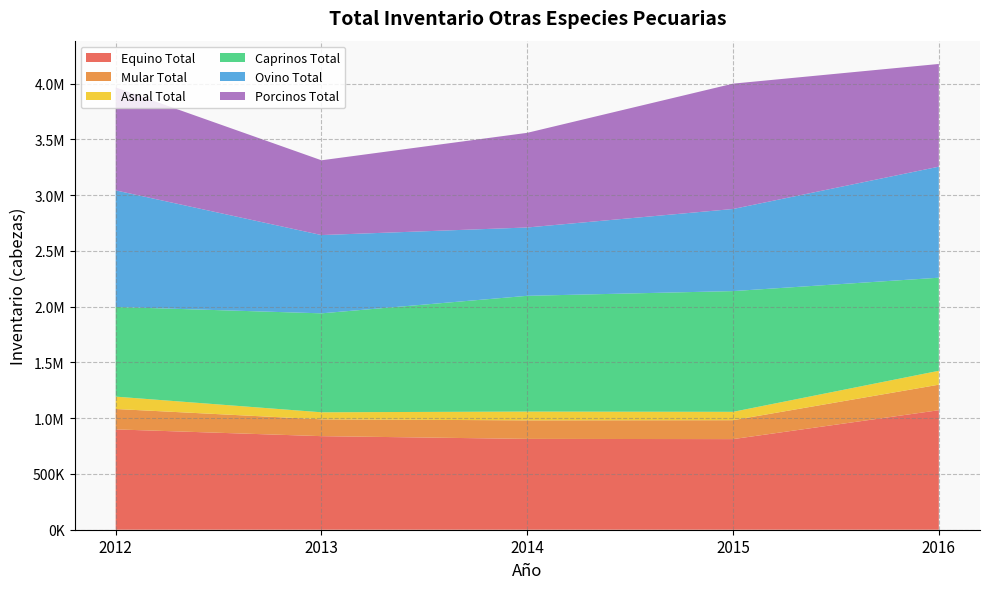

Reading left to right, extract all data points from this chart.

Equino Total: 899813.4	839181.9	814607.6	812628.7	1071933.6
Mular Total: 182900.4	150702.3	166328.7	169637.8	228765.1
Asnal Total: 110986.2	63332.8	78734.5	75071.8	124720.9
Caprinos Total: 803915.6	887454.7	1038057.8	1082811.7	834707.6
Ovino Total: 1045416.2	701883.8	612845.5	736233.8	995790.5
Porcinos Total: 923469.0	670612.0	848916.5	1124185.0	921163.6